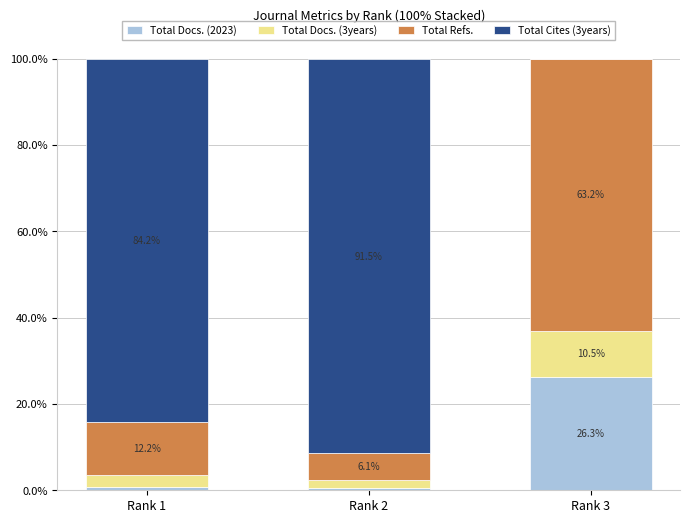

What is the total value across all series at Rank 2?

100.0